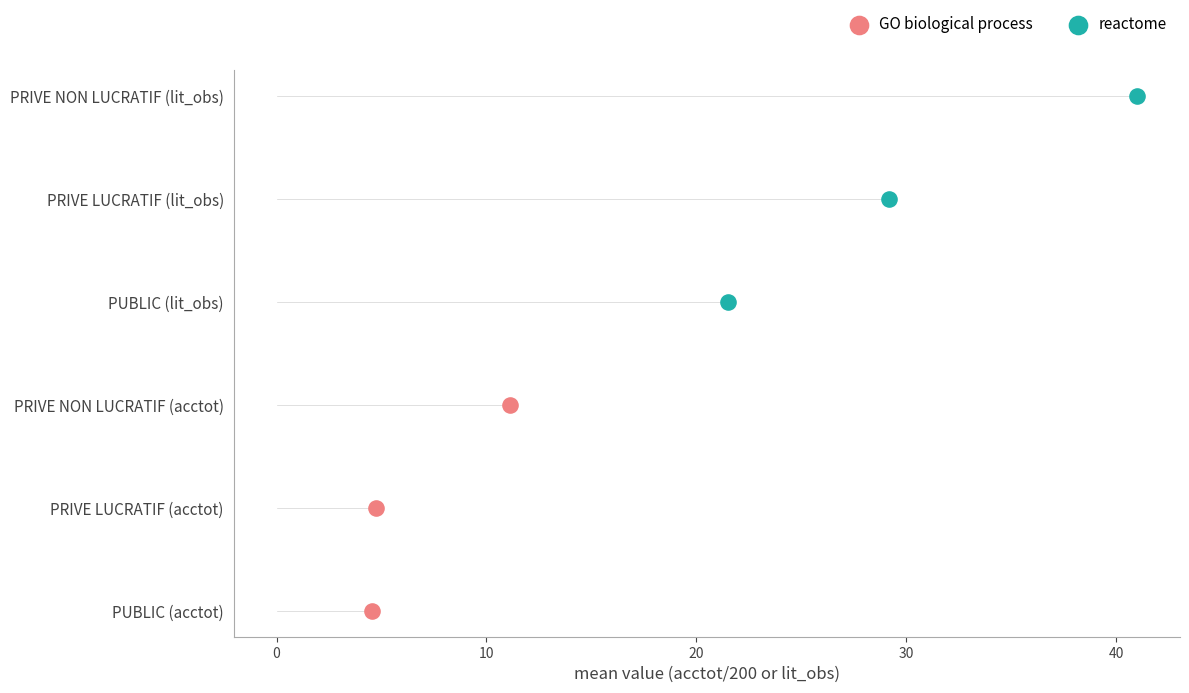

What are all the series names shown in the legend?

GO biological process, reactome